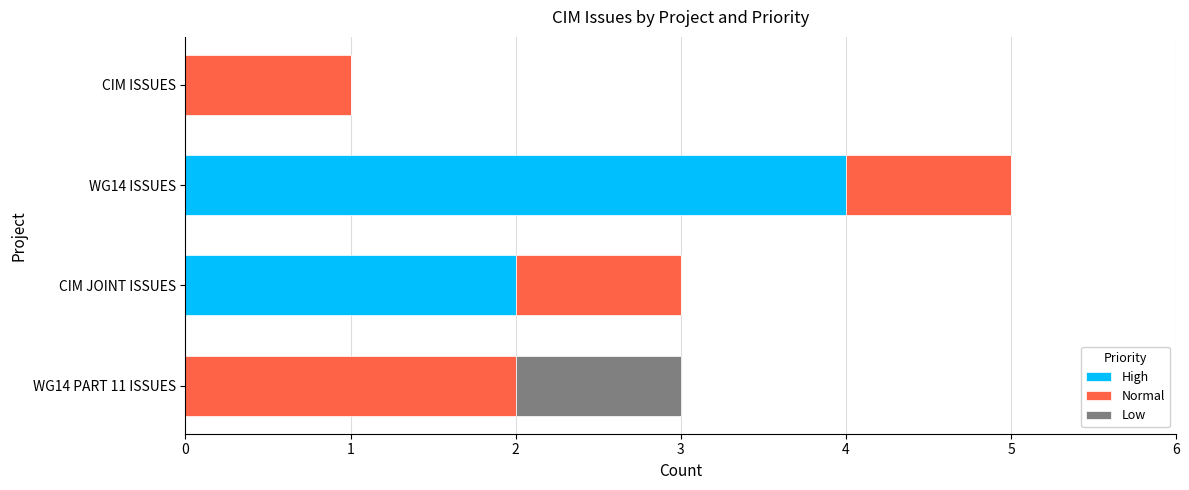

The value of High at CIM JOINT ISSUES is 2. True or false?

True